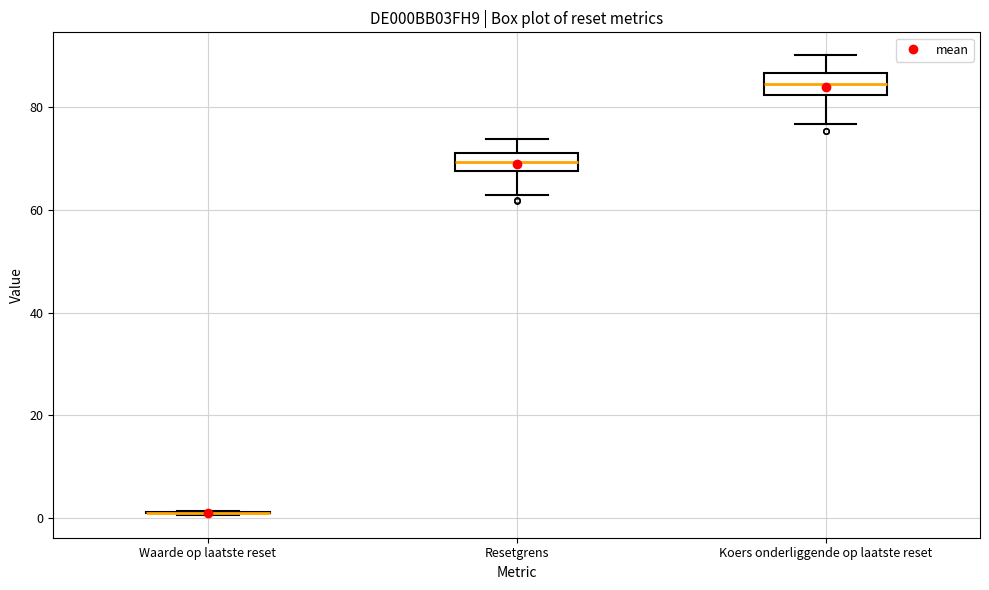

Reading left to right, read every box against the y-axis: the position of its median line, the range the box covers, and the ends of its whiskers. The values are not printed on the chart, so give them approximately, as read against the axis.

Waarde op laatste reset: box collapsed to a line at 2, whiskers 0 to 2
Resetgrens: median 70, box 68 to 72, whiskers 64 to 74
Koers onderliggende op laatste reset: median 84, box 82 to 86, whiskers 76 to 90